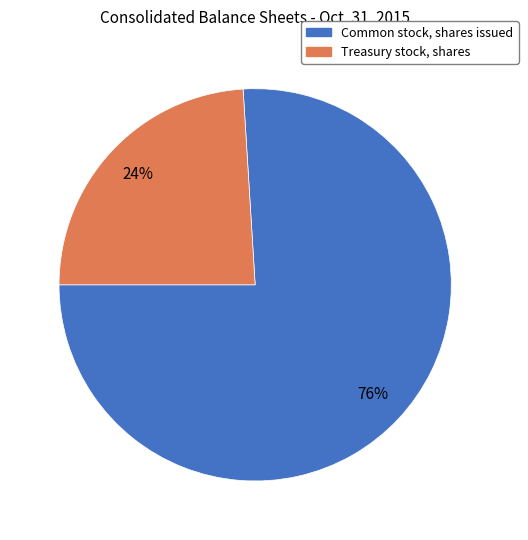

What percentage is the Treasury stock, shares slice, to the nearest percent?

24%